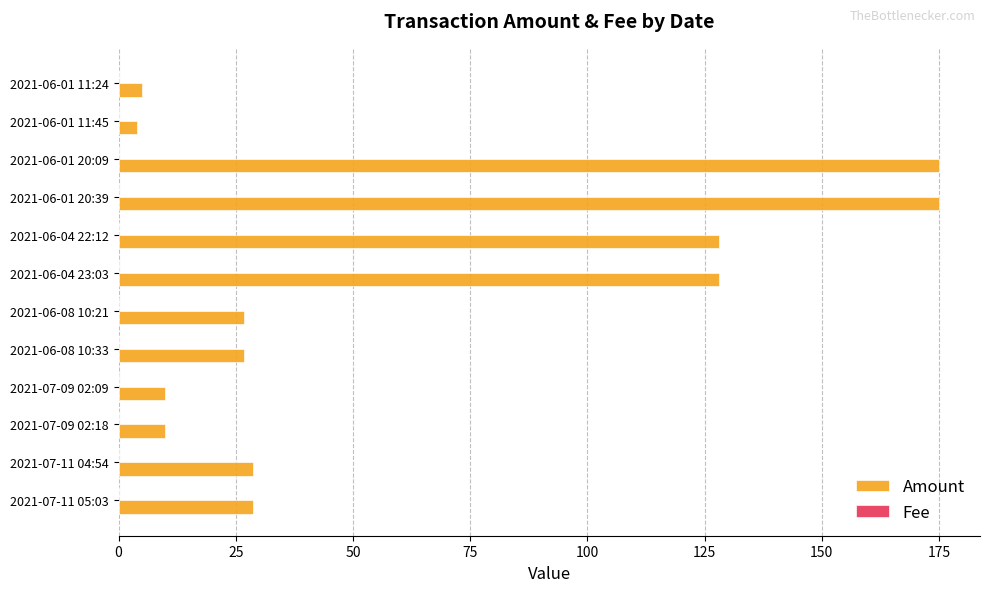

What is the maximum value shown in the chart?

175.0